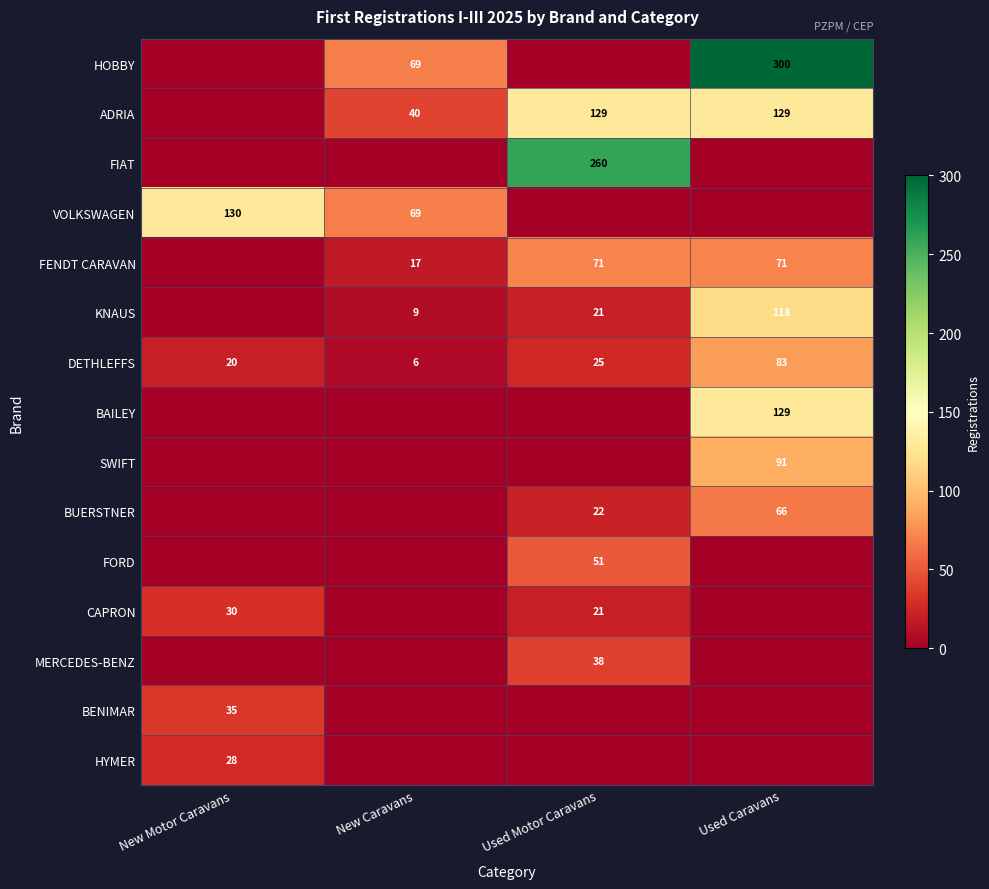

Is the value of HOBBY at Used Caravans greater than the value of CAPRON at New Motor Caravans?

Yes